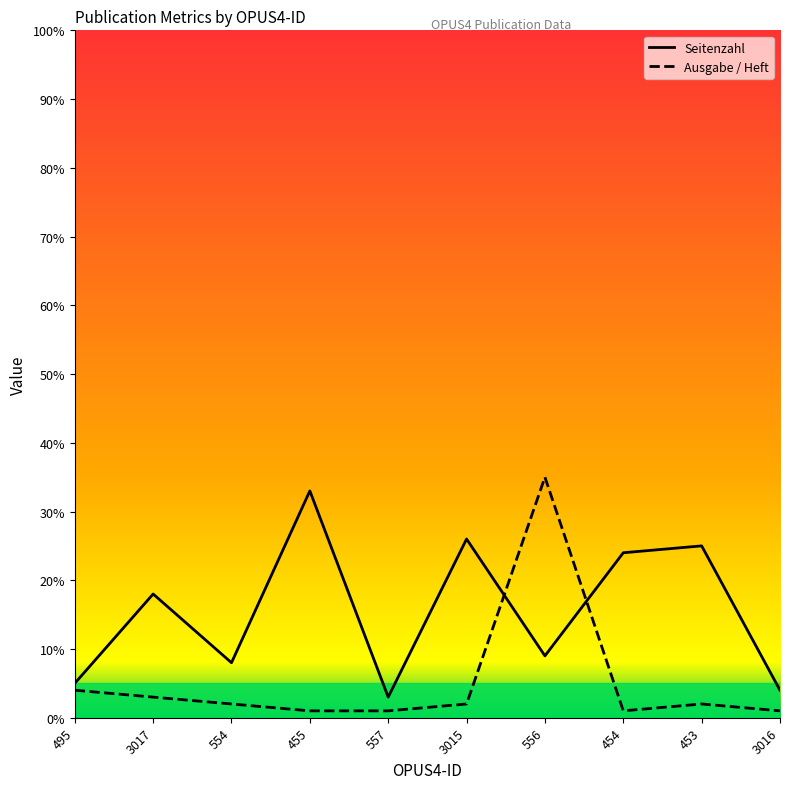

At which label does Seitenzahl reach its peak?

455